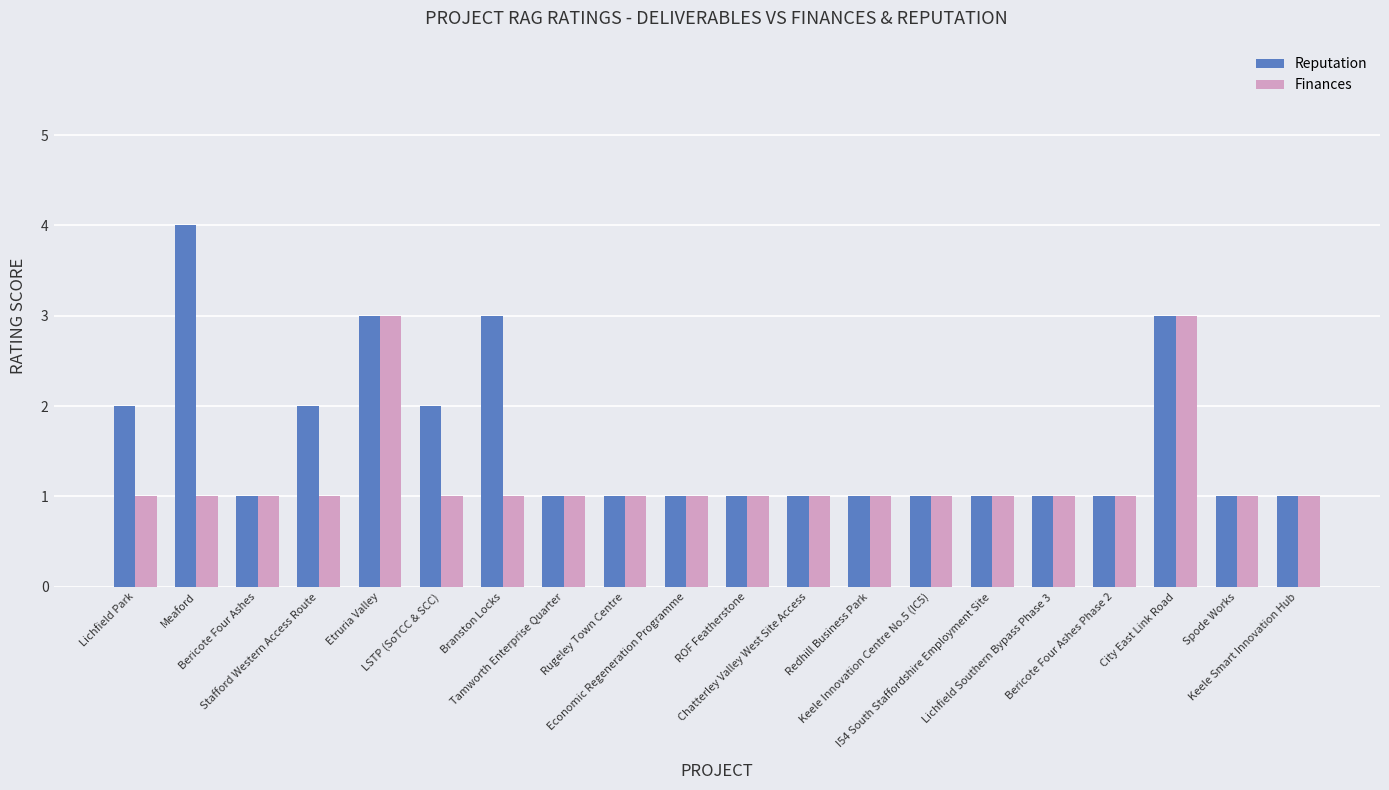

Reading left to right, list all the values displayed in this chart.

Reputation: 2	4	1	2	3	2	3	1	1	1	1	1	1	1	1	1	1	3	1	1
Finances: 1	1	1	1	3	1	1	1	1	1	1	1	1	1	1	1	1	3	1	1